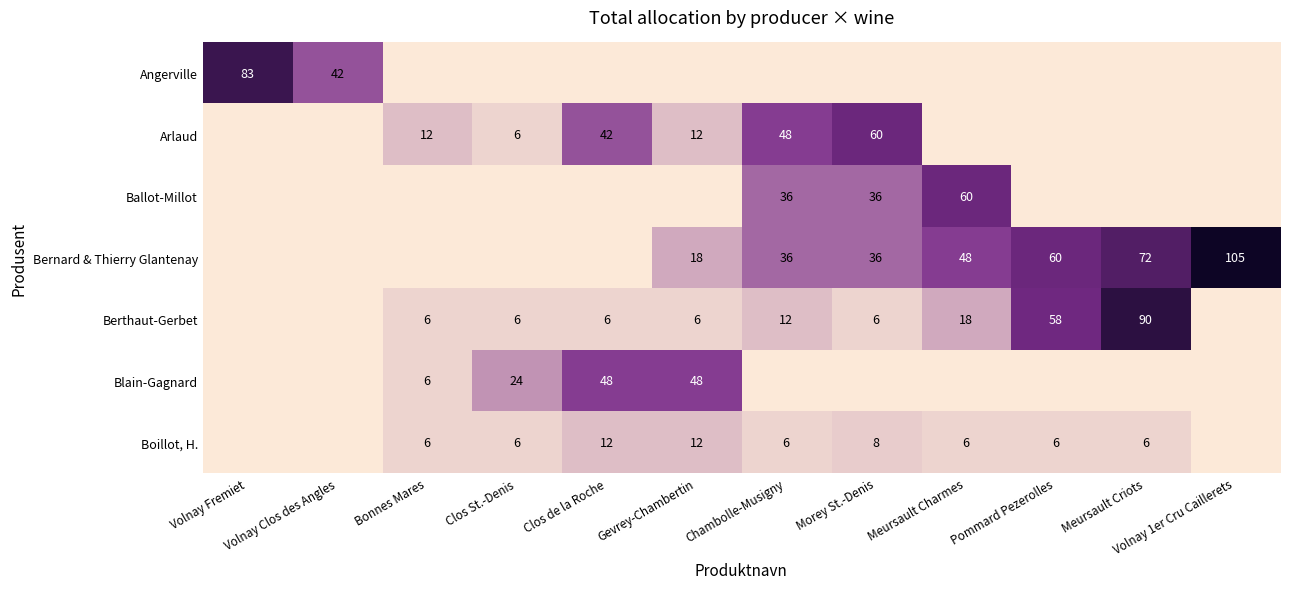

The Boillot, H. series shows 6 at Bonnes Mares. True or false?

True